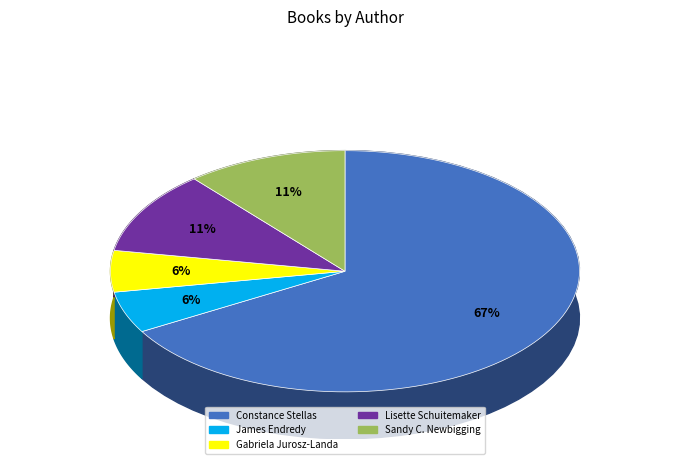

Which category has the smallest portion of the pie?

James Endredy (410049902)